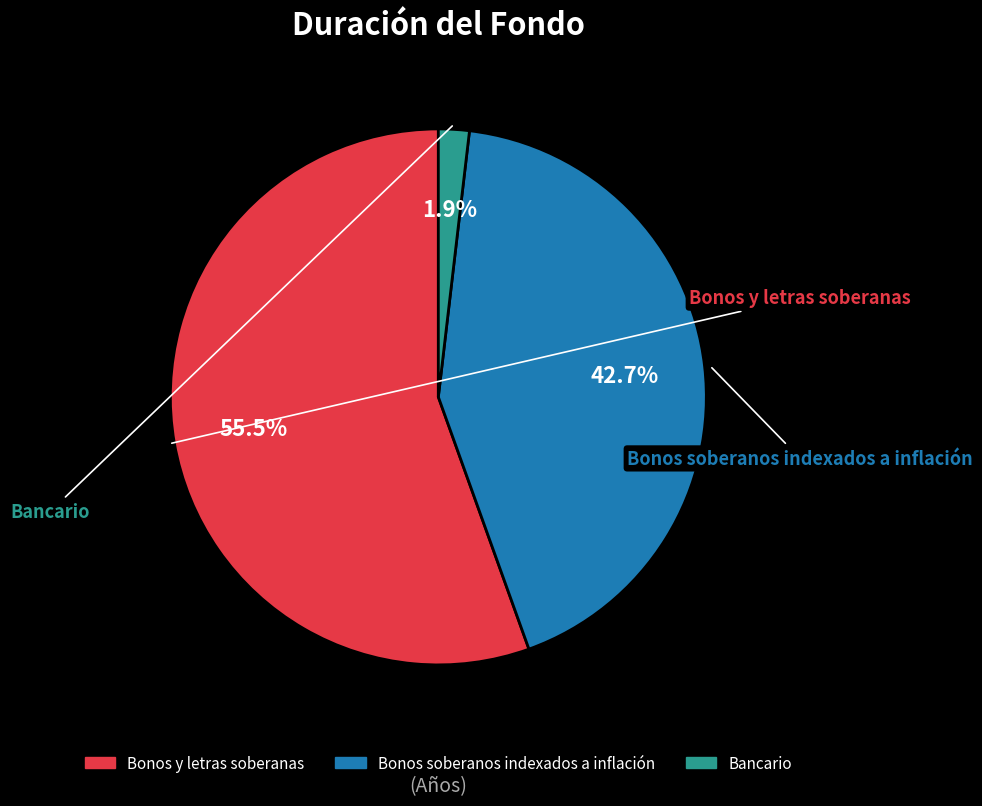

To the nearest percent, what is the average slice percentage?

33%